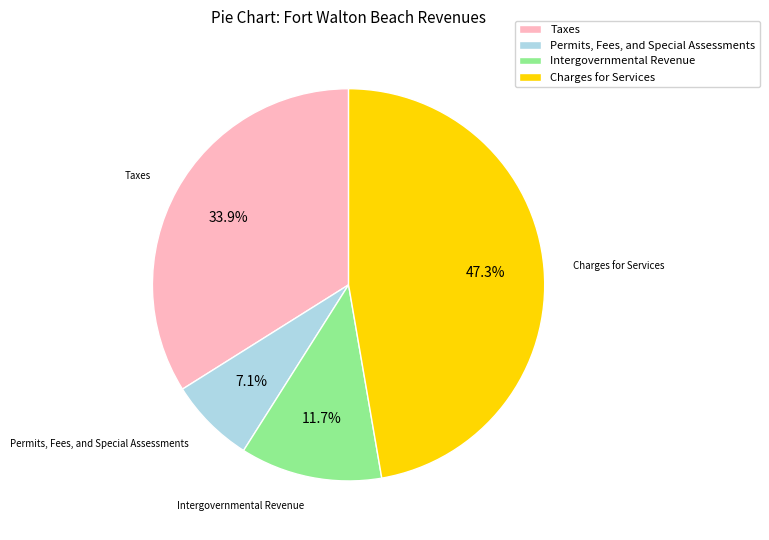

Which has a higher value, Charges for Services or Intergovernmental Revenue?

Charges for Services